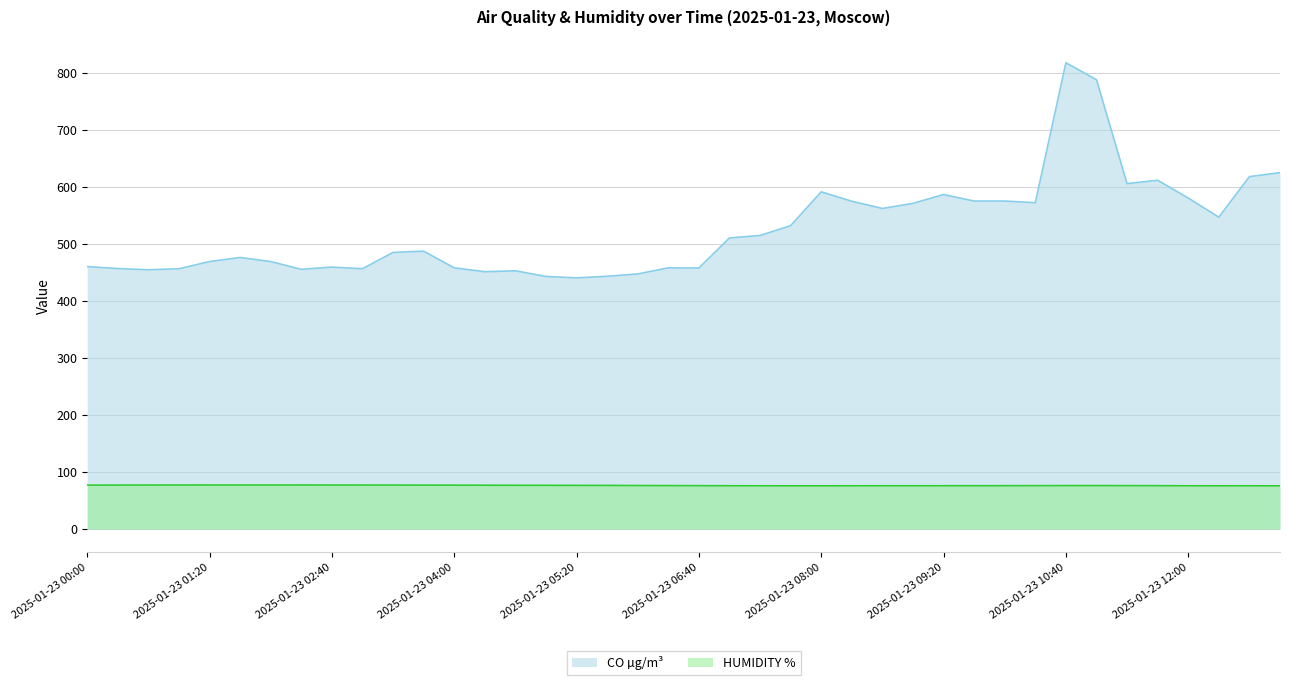

True or false: HUMIDITY % and CO µg/m³ intersect in this chart.

False